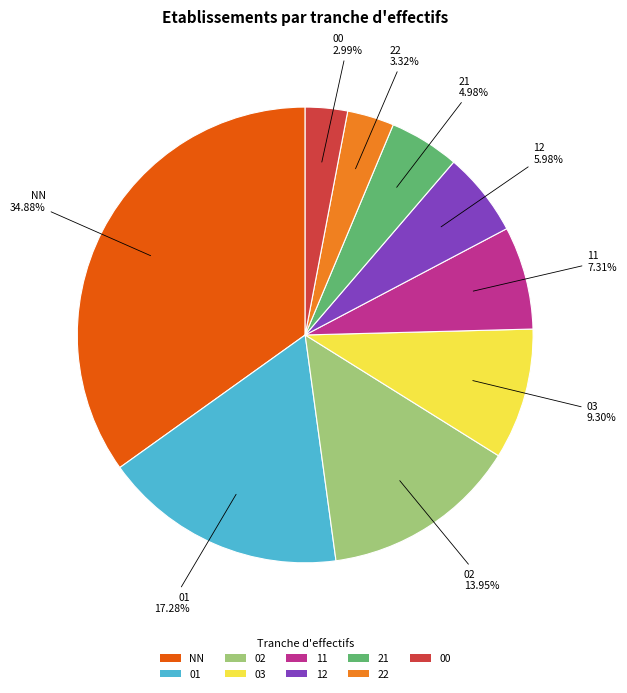

Is there any slice that represents more than half of the pie?

No